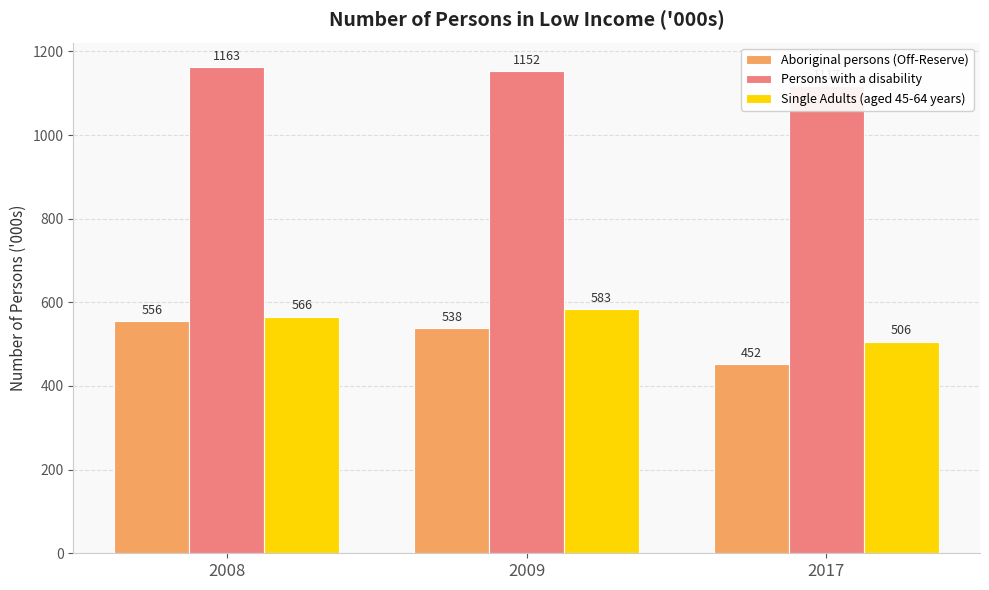

What is the total value across all series at 2008?

2285